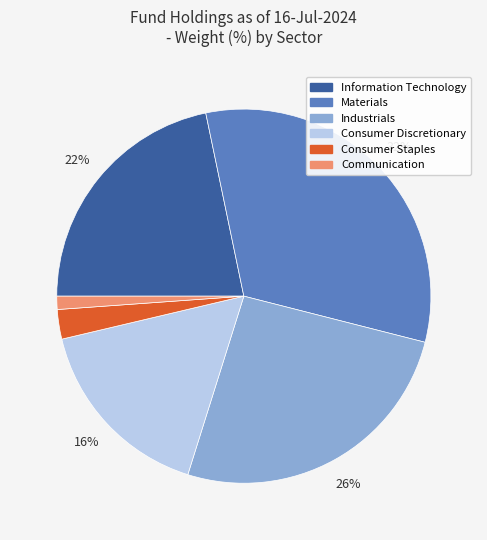

To the nearest percent, what is the average slice percentage?

17%